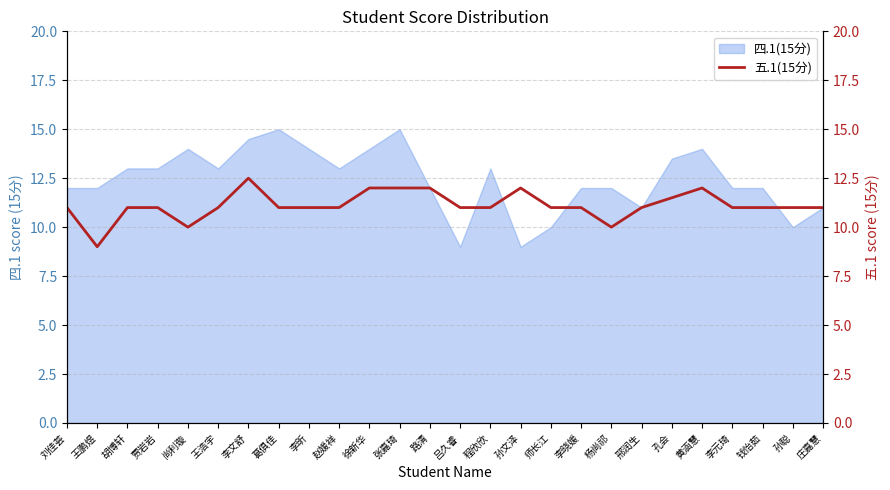

How many lines are shown in the chart?

1